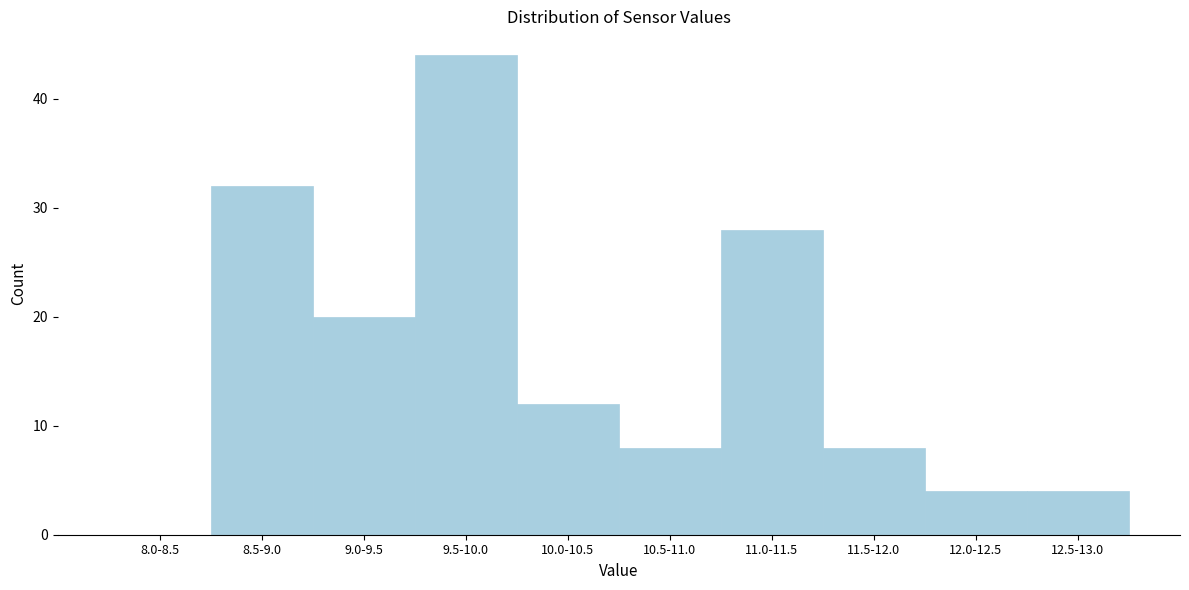

Reading right to left, what are all the values shown in this chart?

12.5-13.0=4	12.0-12.5=4	11.5-12.0=8	11.0-11.5=28	10.5-11.0=8	10.0-10.5=12	9.5-10.0=44	9.0-9.5=20	8.5-9.0=32	8.0-8.5=0